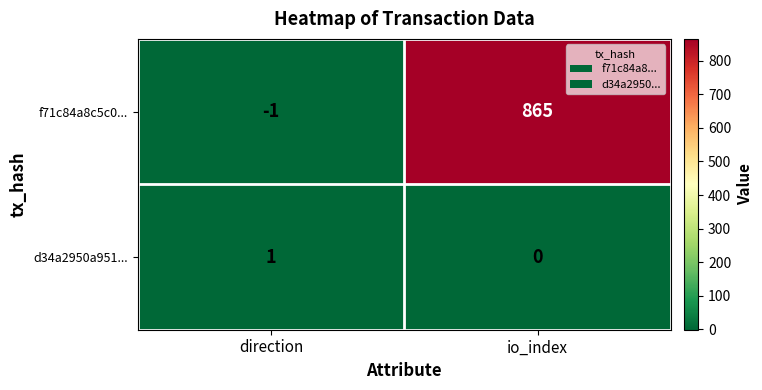

Which series has the widest spread of values?

f71c84a8c5c0...